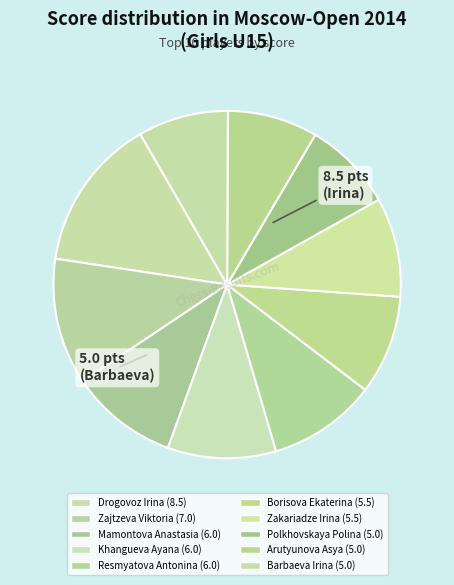

Which category has the biggest portion of the pie?

Drogovoz Irina